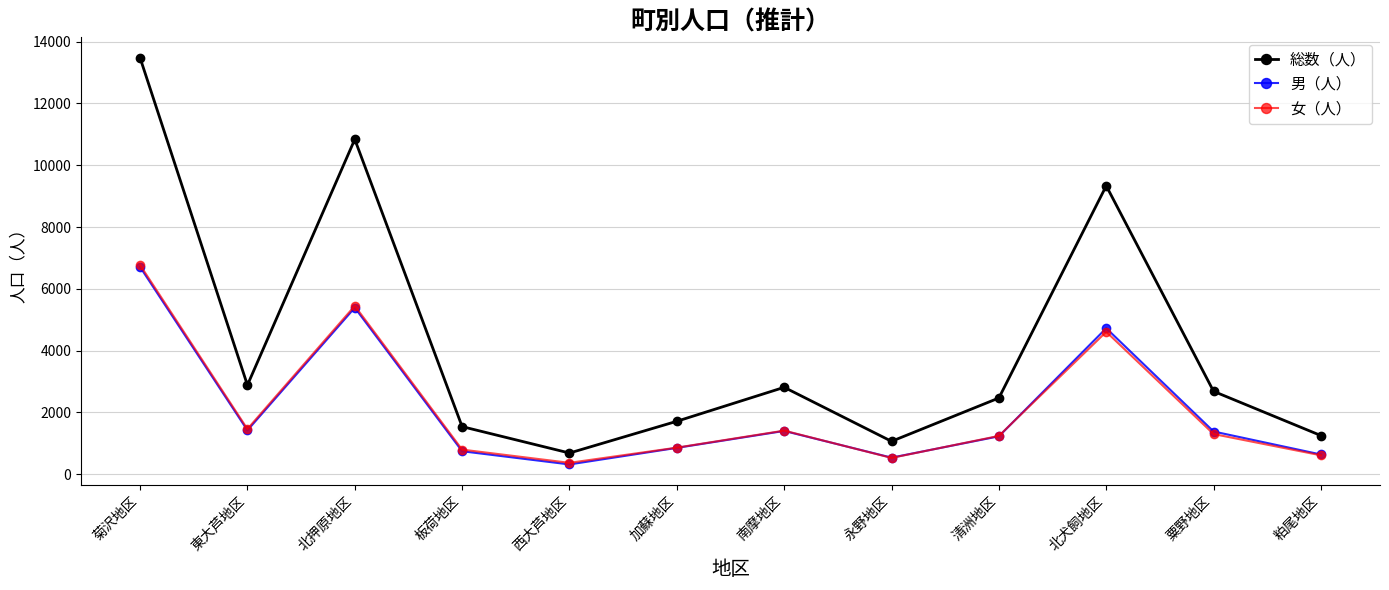

True or false: 女（人） and 総数（人） intersect in this chart.

False